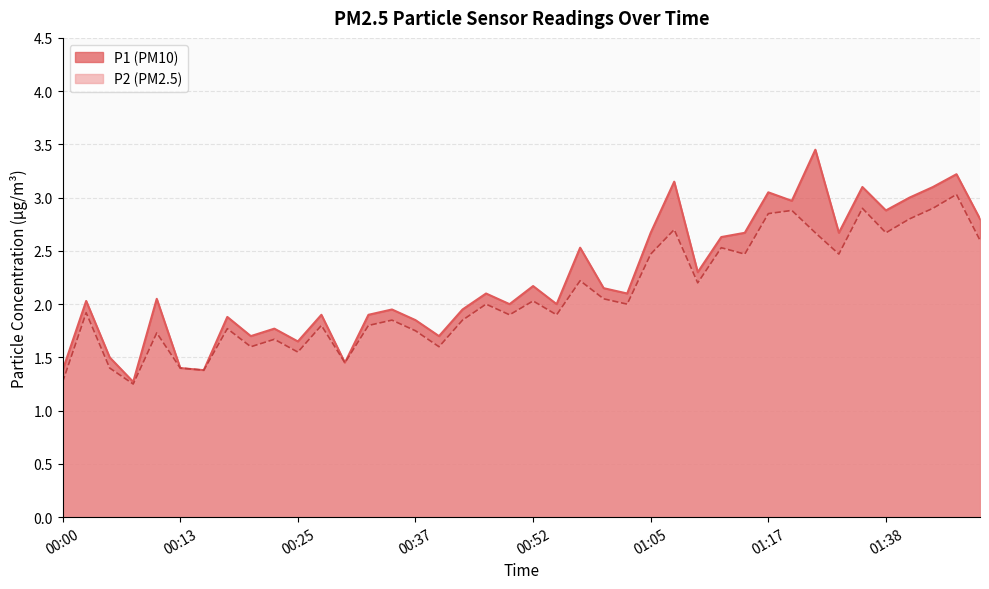

At 01:48, list the series in order from smallest to largest.

P2, P1